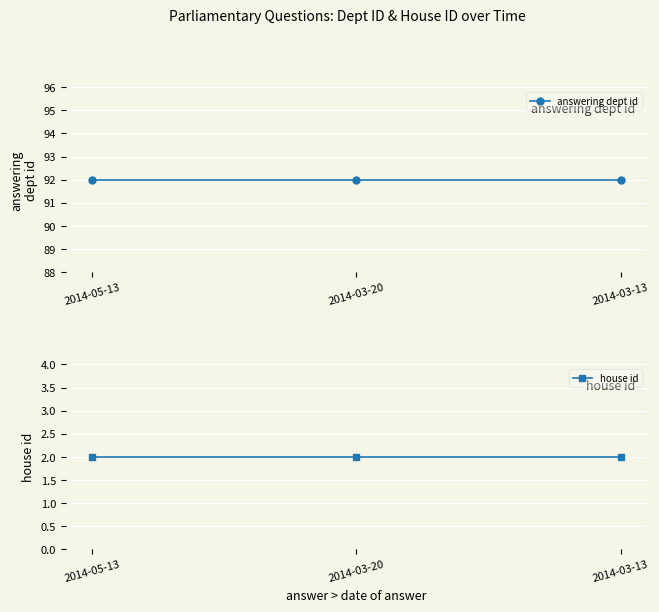

List the series in order of their overall mean, lowest first.

house id, answering dept id